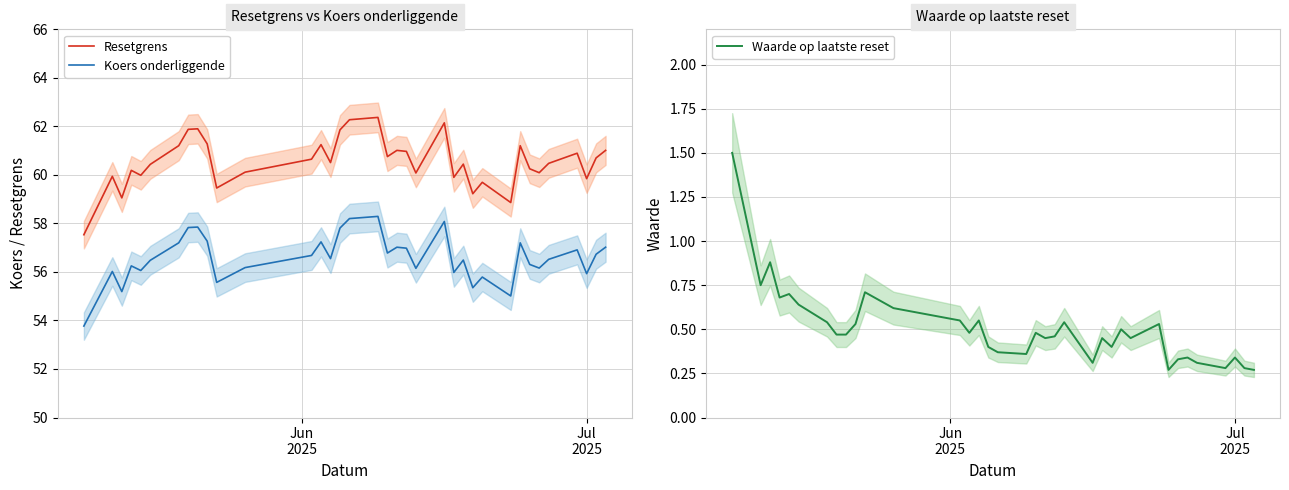

What is the value of the Koers onderliggende point at the 23rd from the left?

58.1